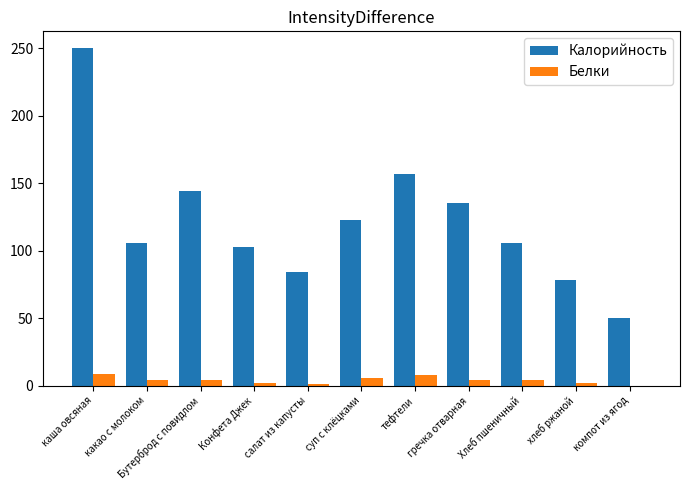

How many categories are shown in the chart?

11